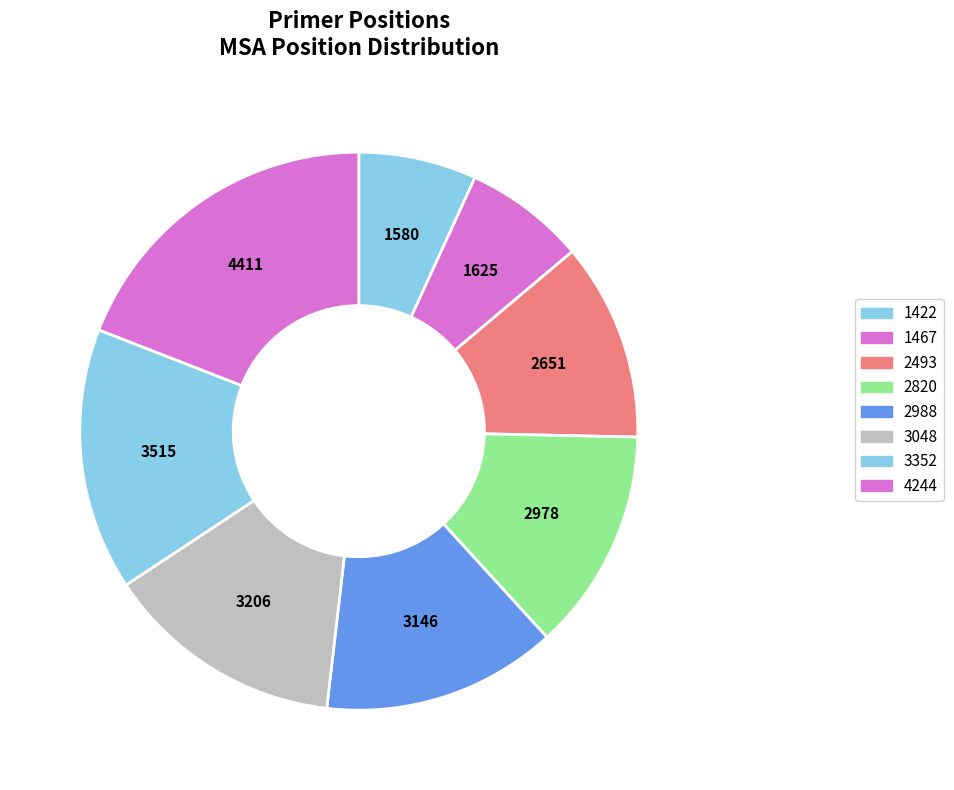

How many segments does this pie chart have?

8